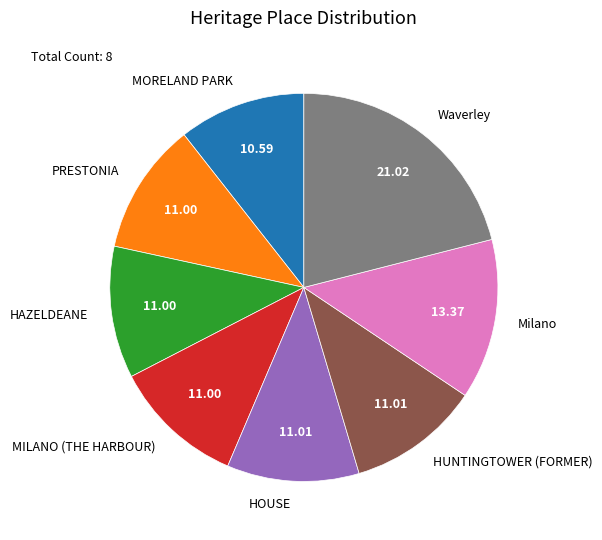

Does Waverley account for over 50% of the chart?

No